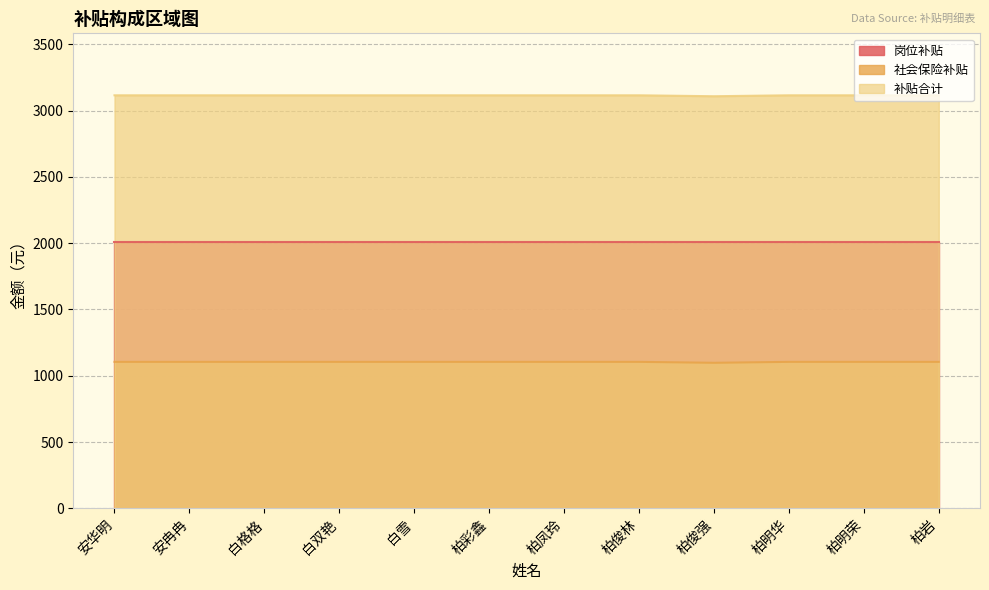

True or false: 社会保险补贴 has a value of 532.6 at 柏岩.

False